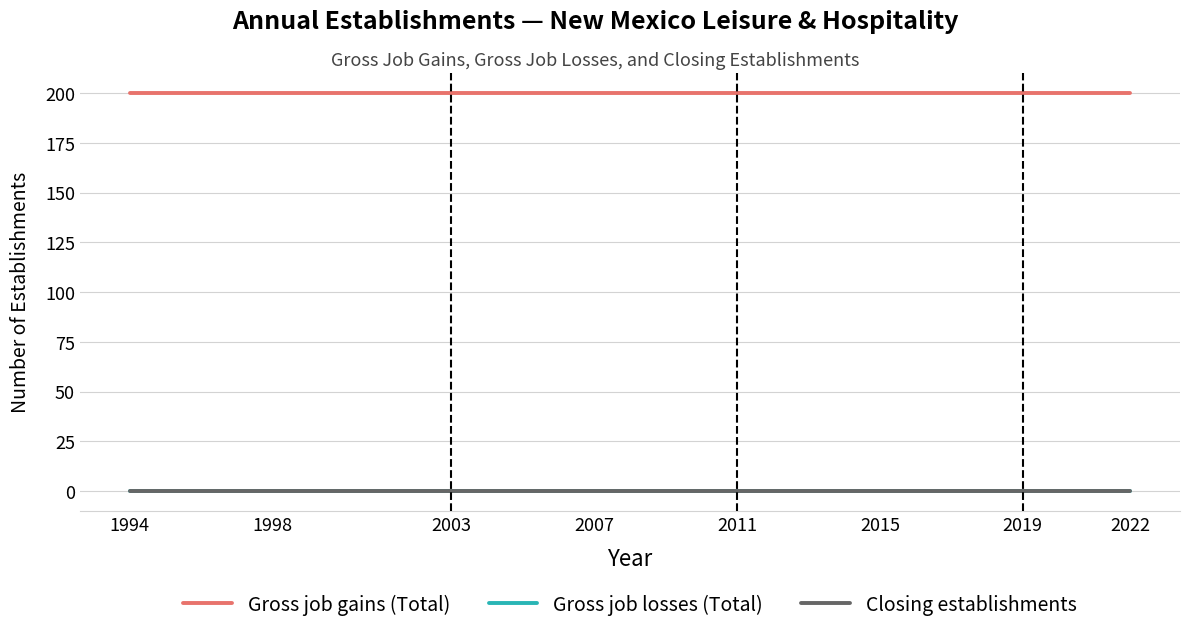

At which label does Gross job losses (Total) reach its peak?

1994